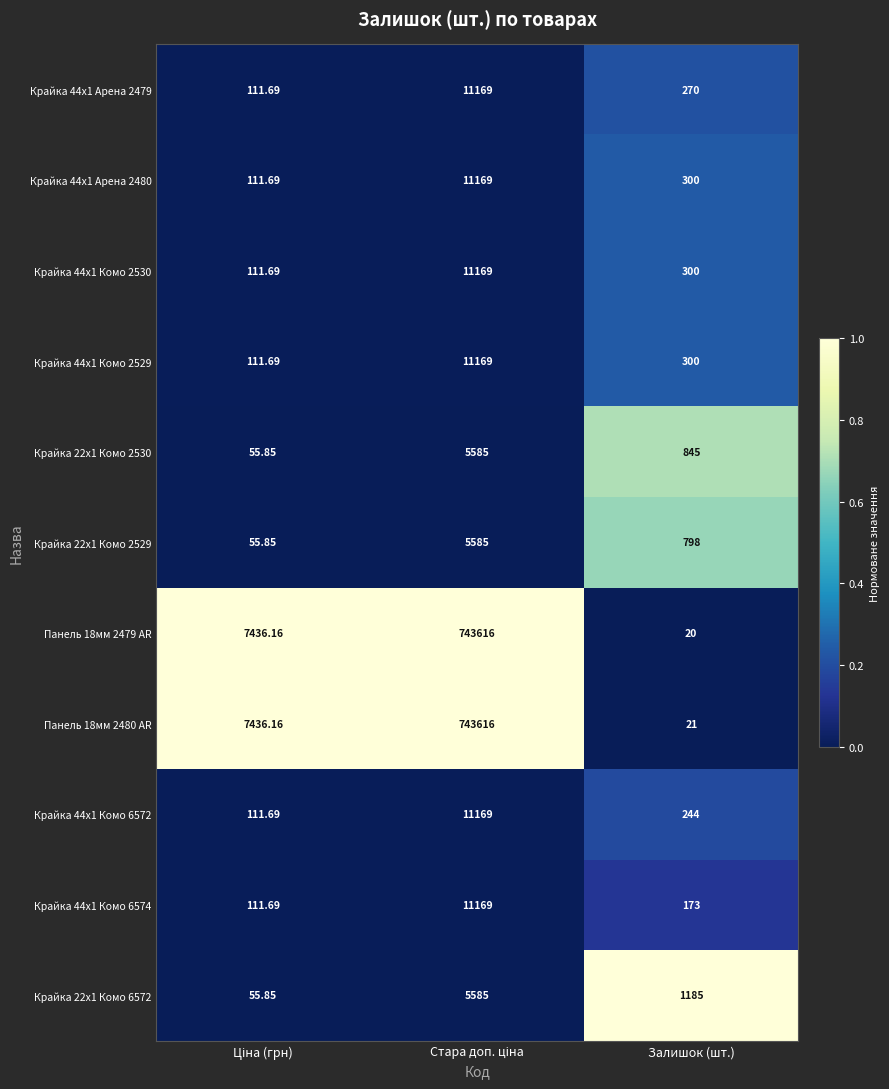

At which label is Крайка 44x1 Комо 2530 closest to 5640?

Залишок (шт.)